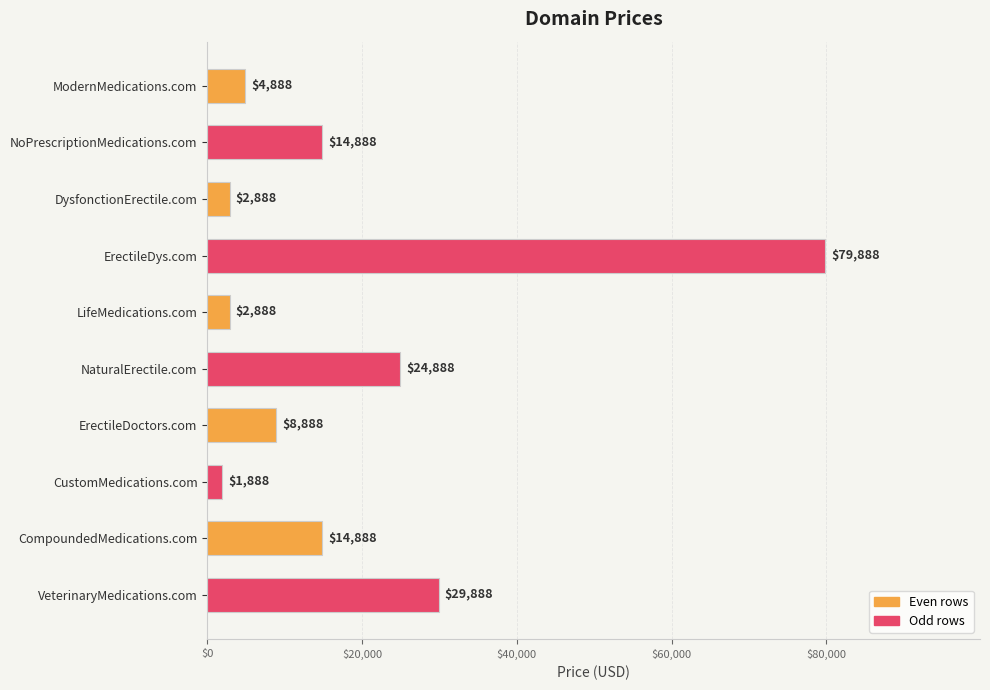

True or false: the data shows 133472 at ErectileDys.com.

False